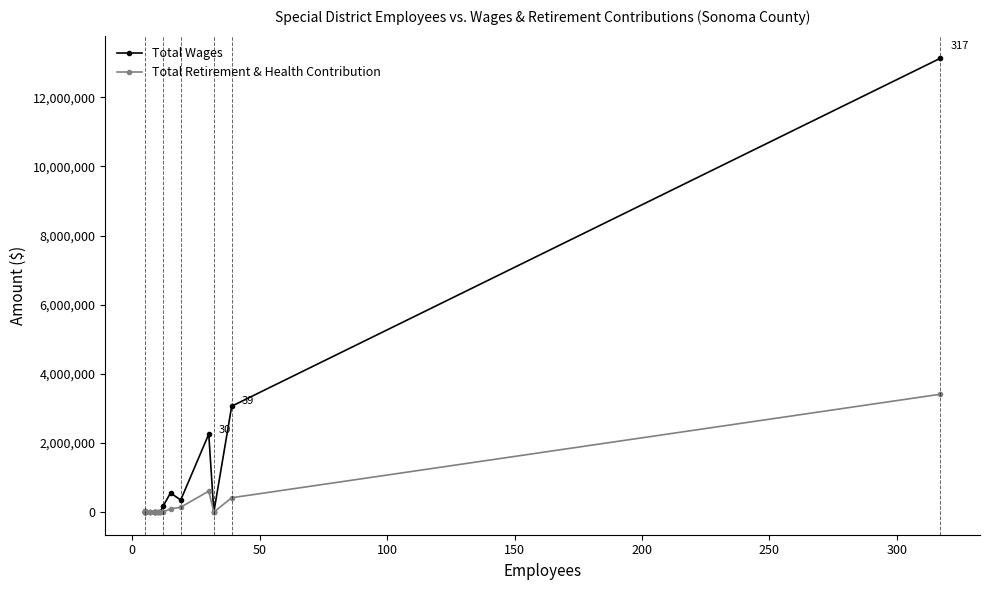

True or false: Total Wages has more than 2 points higher than both neighbors.

False